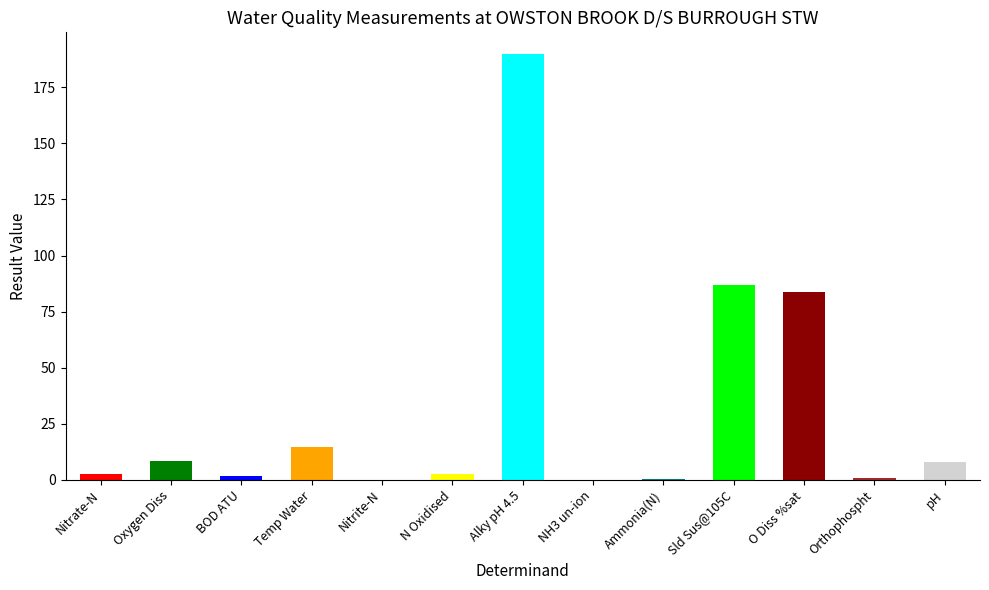

The value at Sld Sus@105C is 87.0. True or false?

True